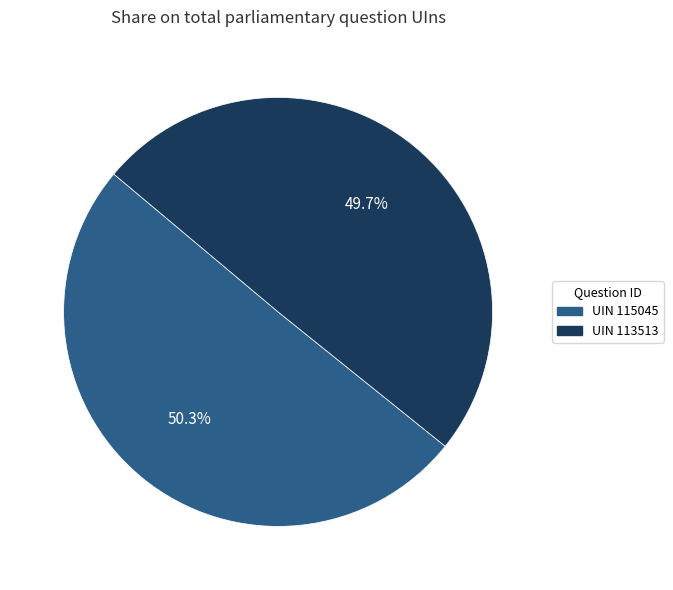

Is there a majority slice in this chart?

Yes